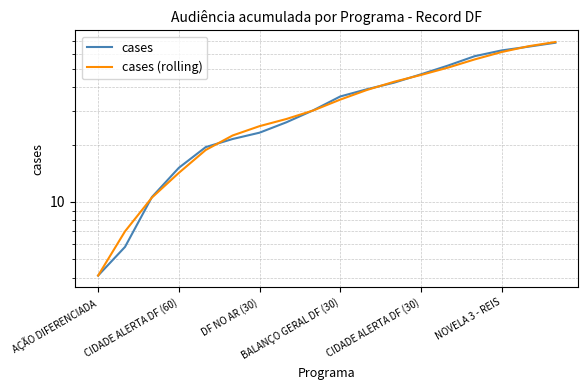

Is it true that cases (rolling) equals 22.9 at BALANÇO GERAL DF (30)?

False